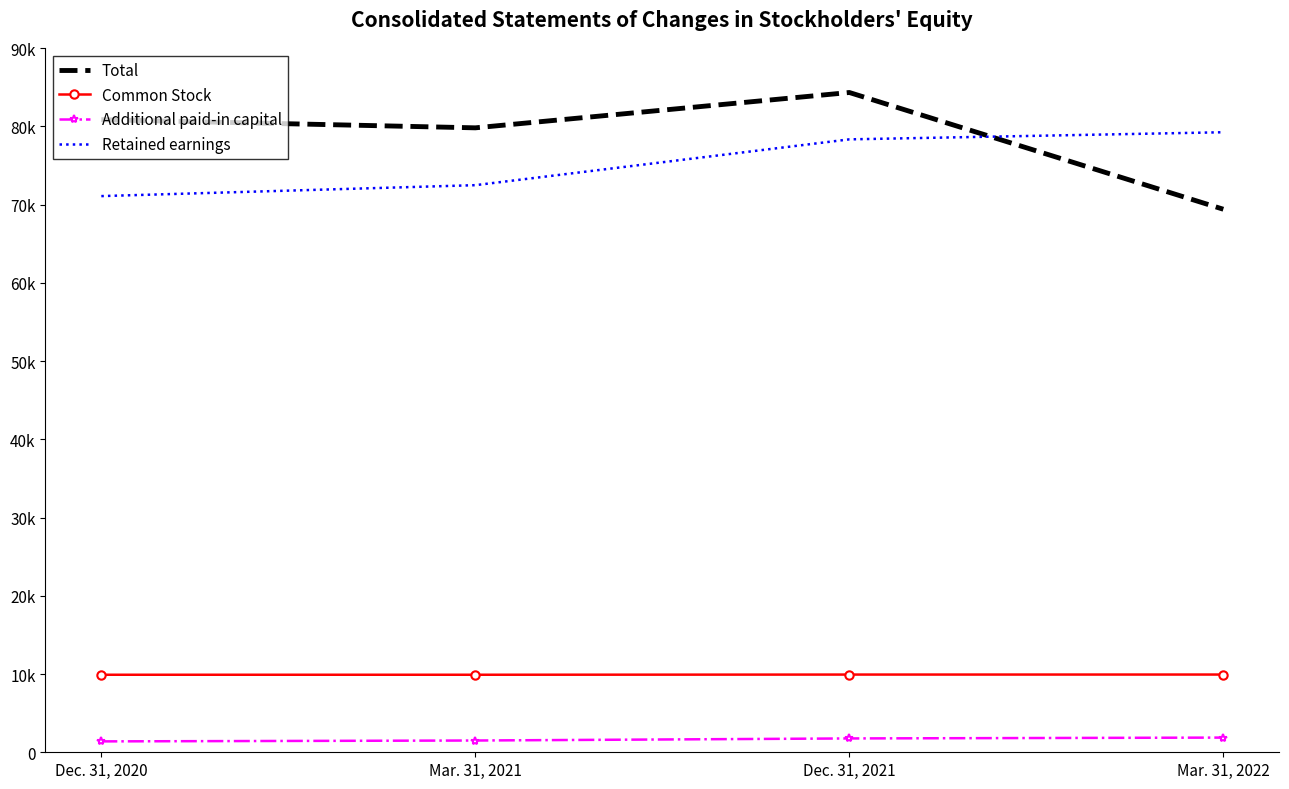

What is the approximate value of Common Stock at Mar. 31, 2022, to the nearest 10?

9940